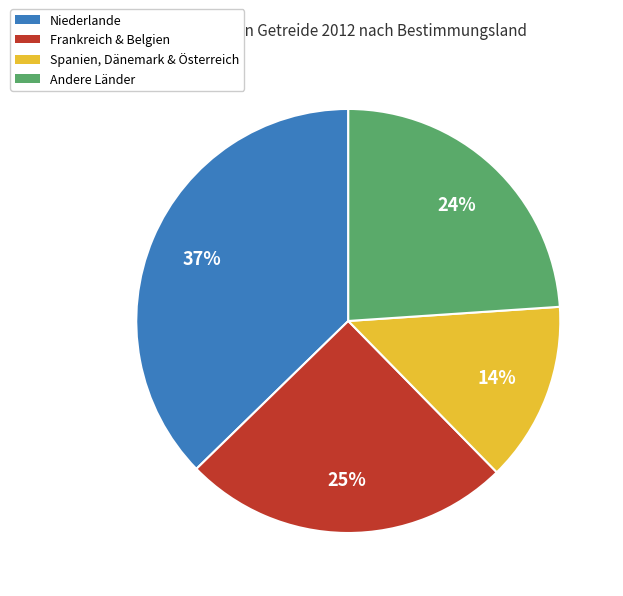

To the nearest percent, what is the average slice percentage?

25%